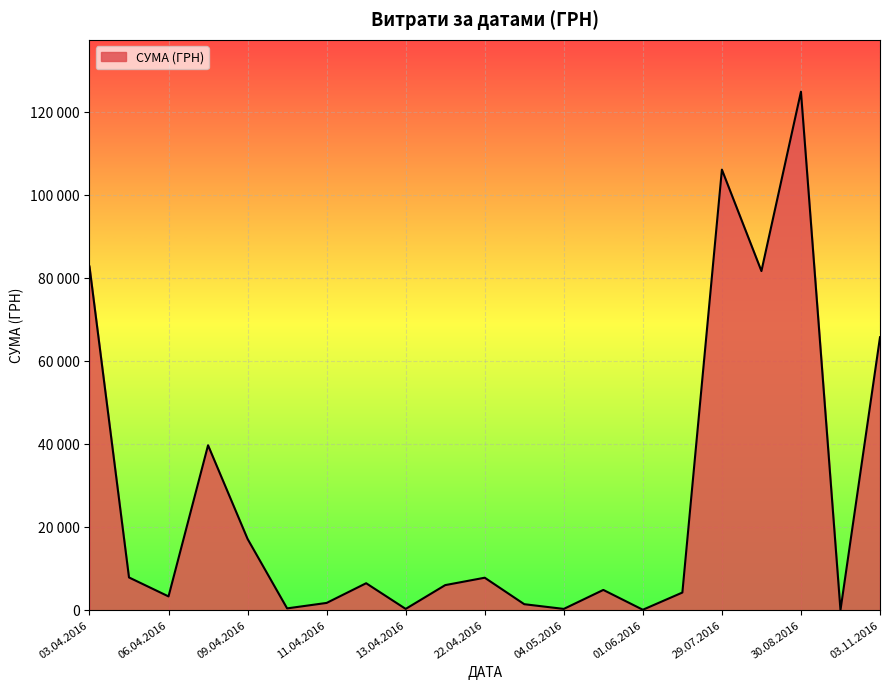

What is the minimum value shown in the chart?

37.4